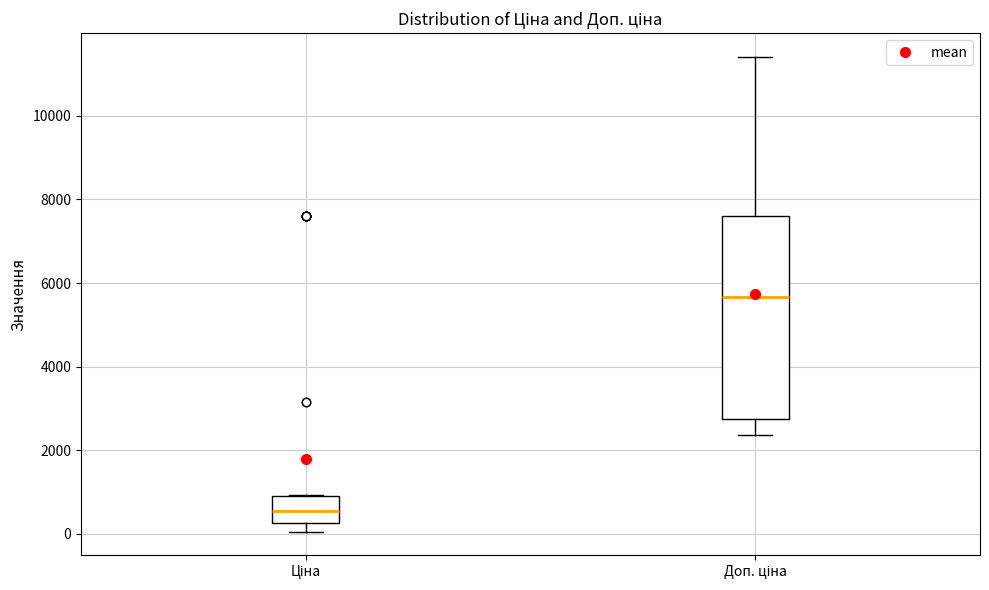

Which box's median line is the highest?

Доп. ціна